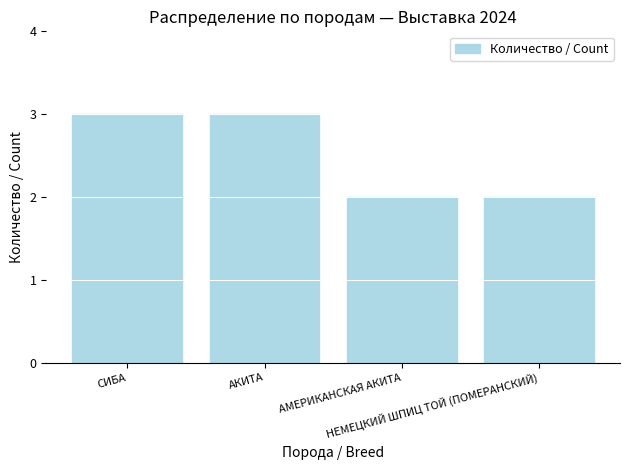

What is the maximum value shown in the chart?

3